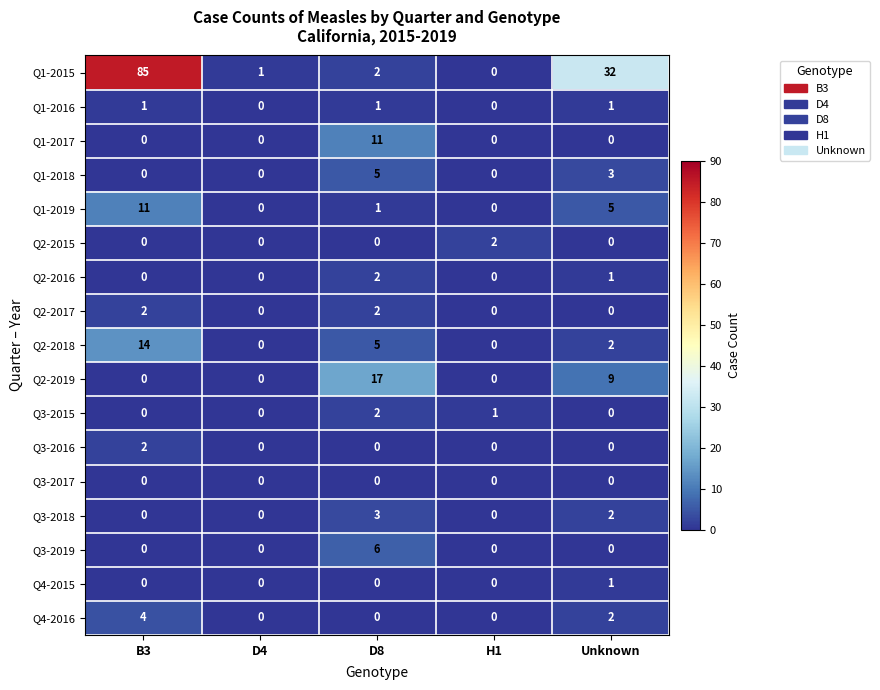

Which series changed the most between B3 and H1?

Q1-2015